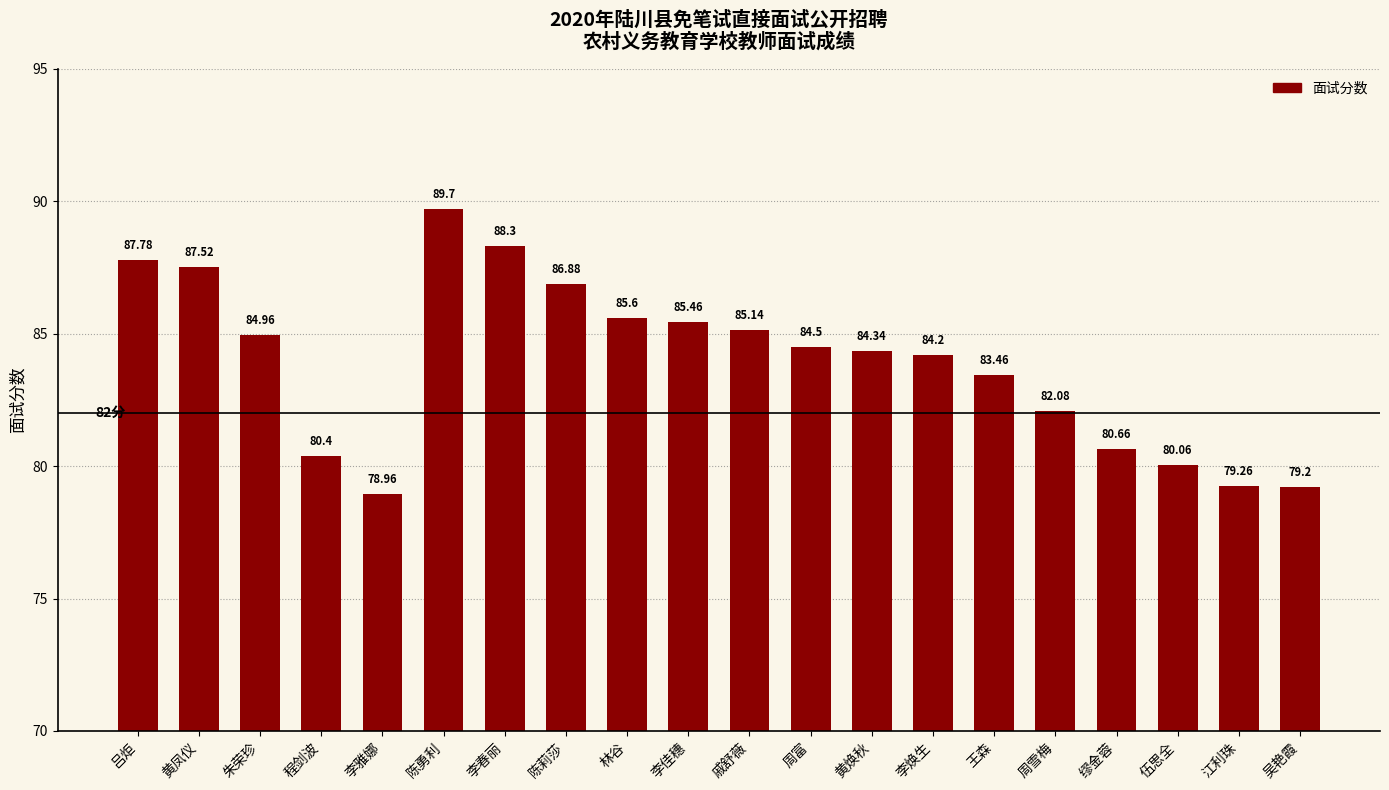

Are the bars horizontal?

No